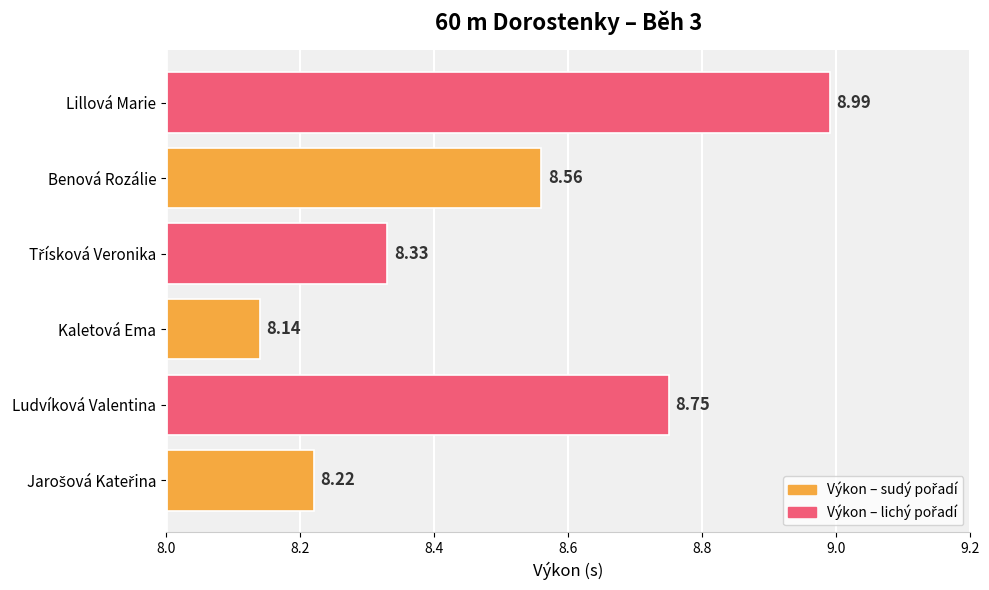

At which category does the chart reach its minimum across all series?

Kaletová Ema